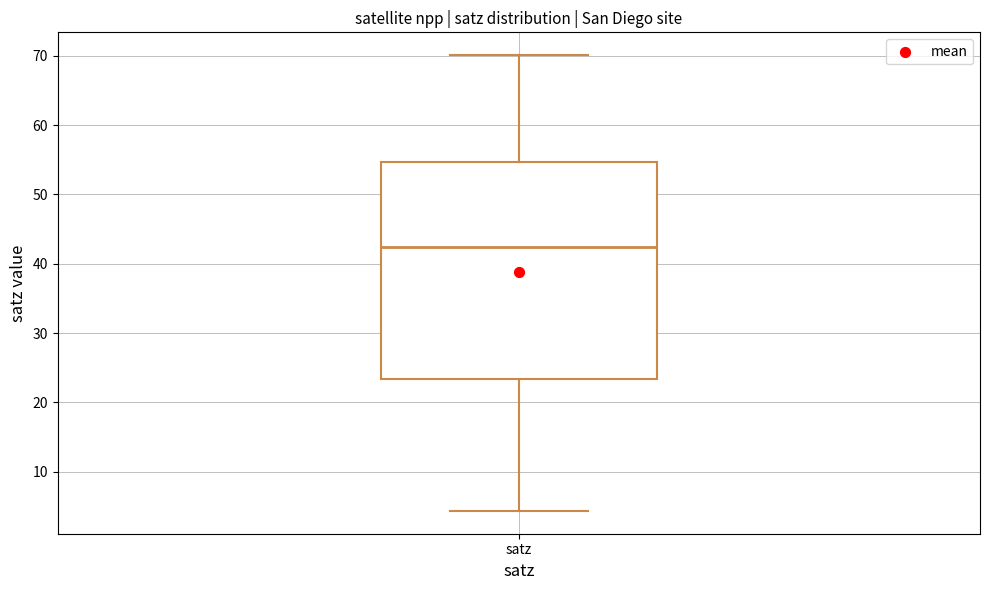

Where does the lower whisker of the box for satz end on the y-axis? The values are not printed on the chart, so give them approximately, as read against the axis.

4